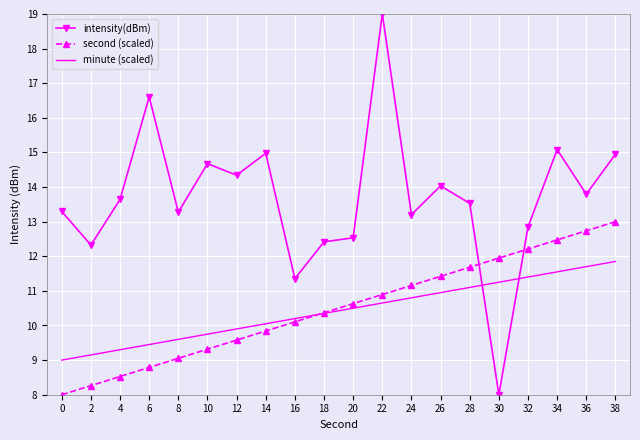

What is the total value across all series at 12?

33.8